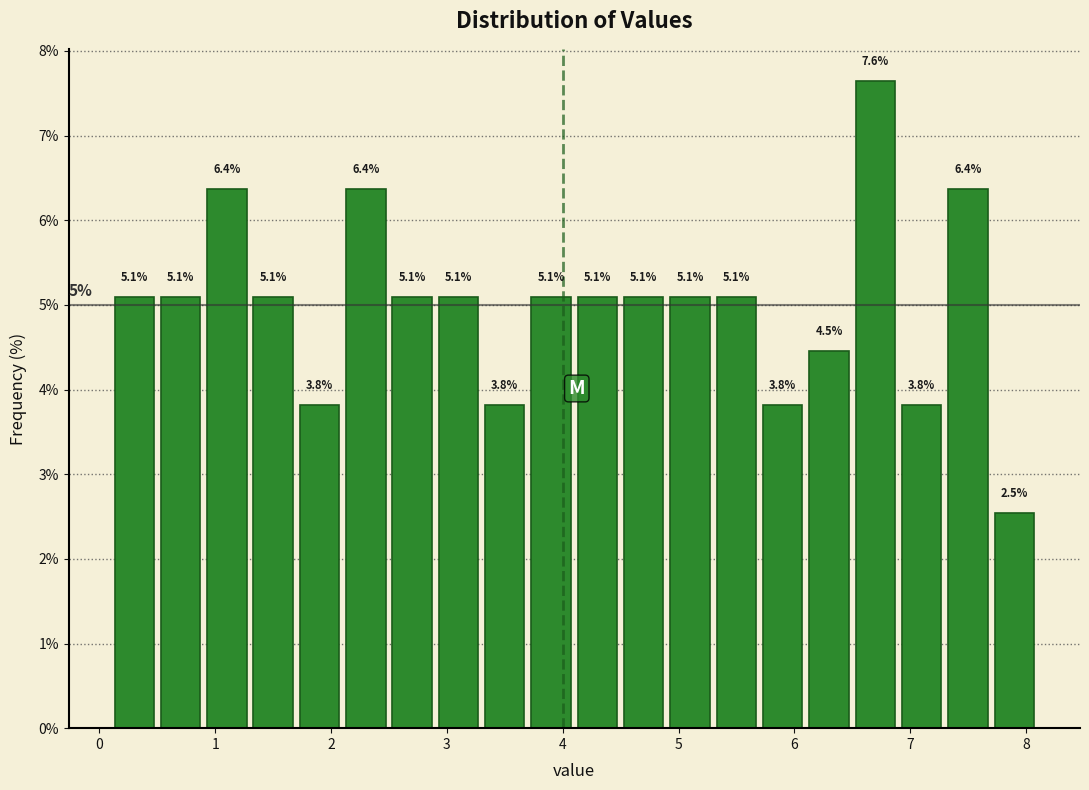

Over which range of the x-axis is the bar tallest?

6.5 to 6.9